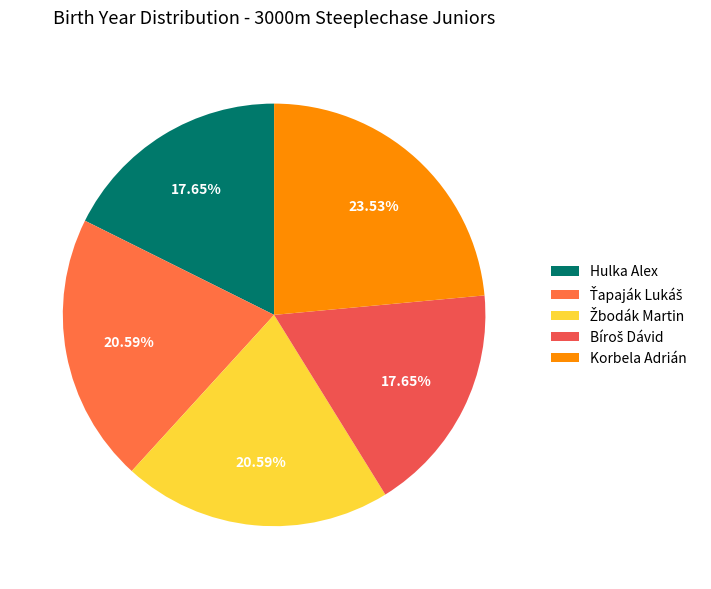

Rank the categories by value from highest to lowest.

Korbela Adrián, Ťapaják Lukáš, Žbodák Martin, Hulka Alex, Bíroš Dávid